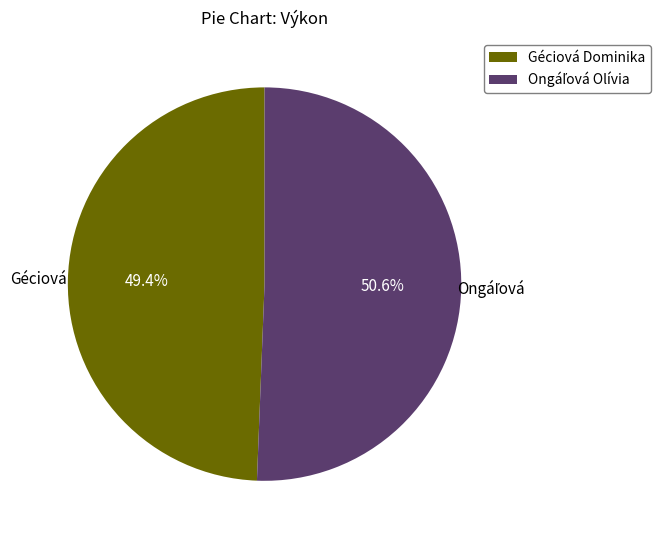

What is the smallest slice in the pie chart?

Géciová Dominika